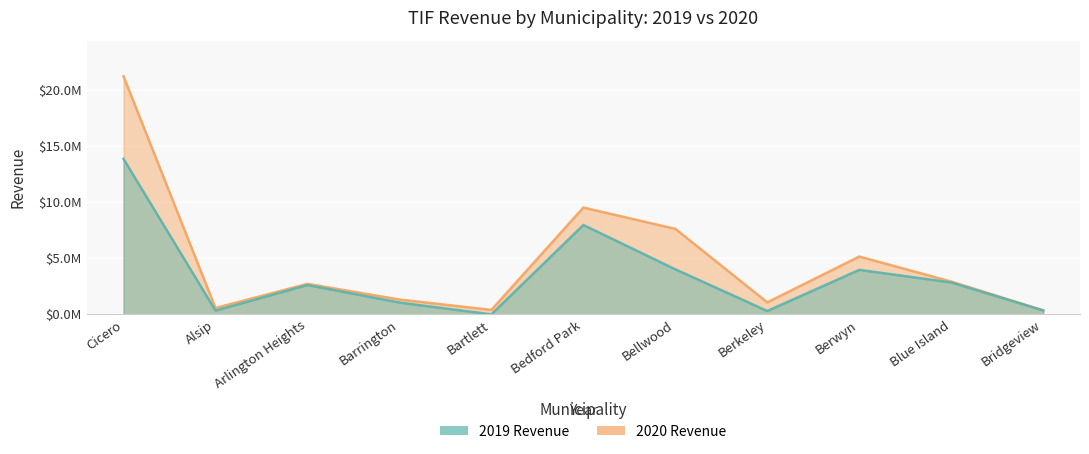

Rank the series at Berwyn from lowest to highest value.

2019 Revenue, 2020 Revenue